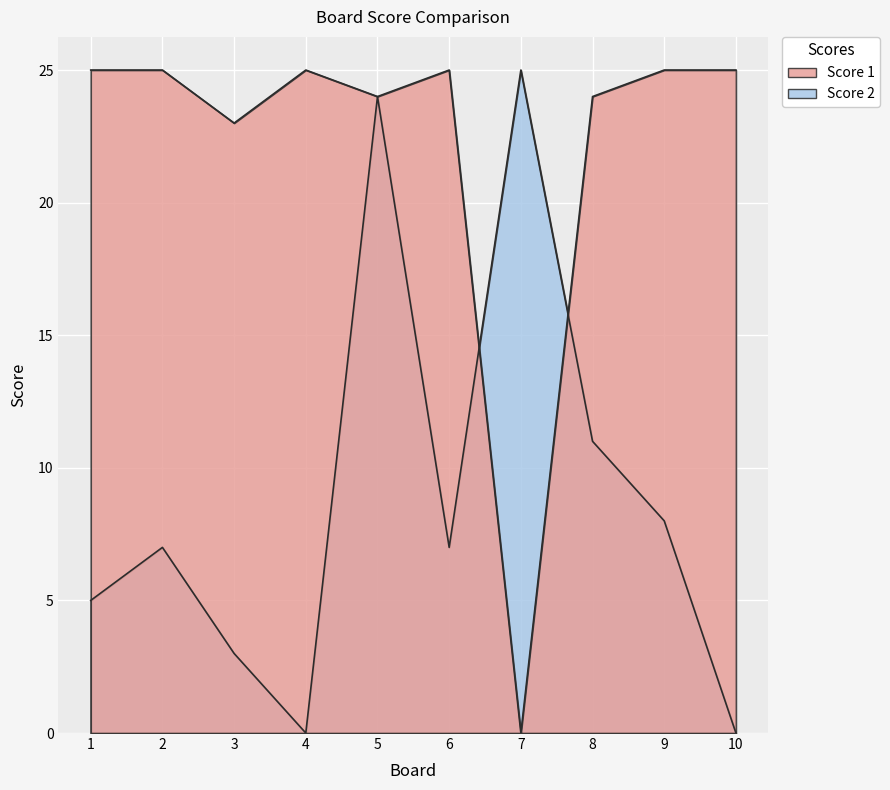

What is the value of the Score 1 point at the 1st from the left?

25